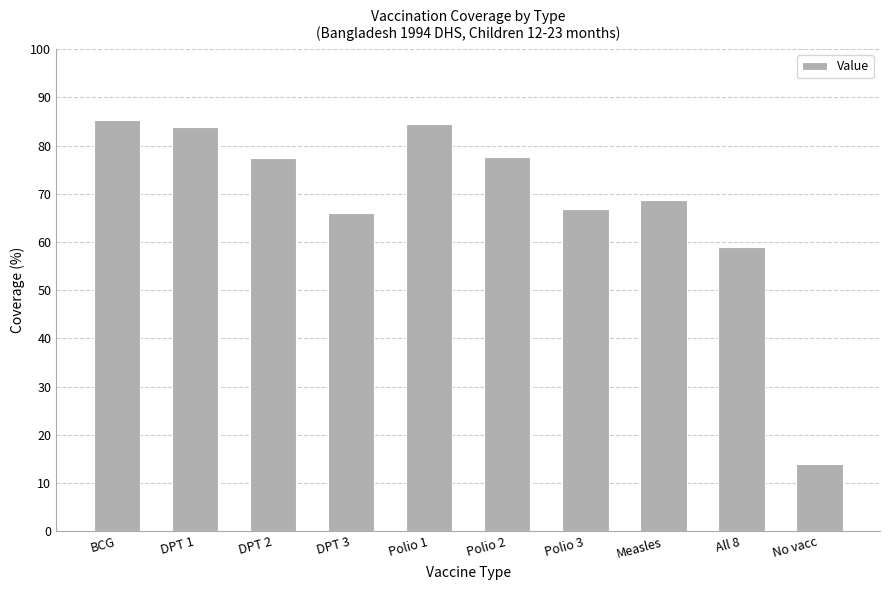

What is the maximum value shown in the chart?

85.4